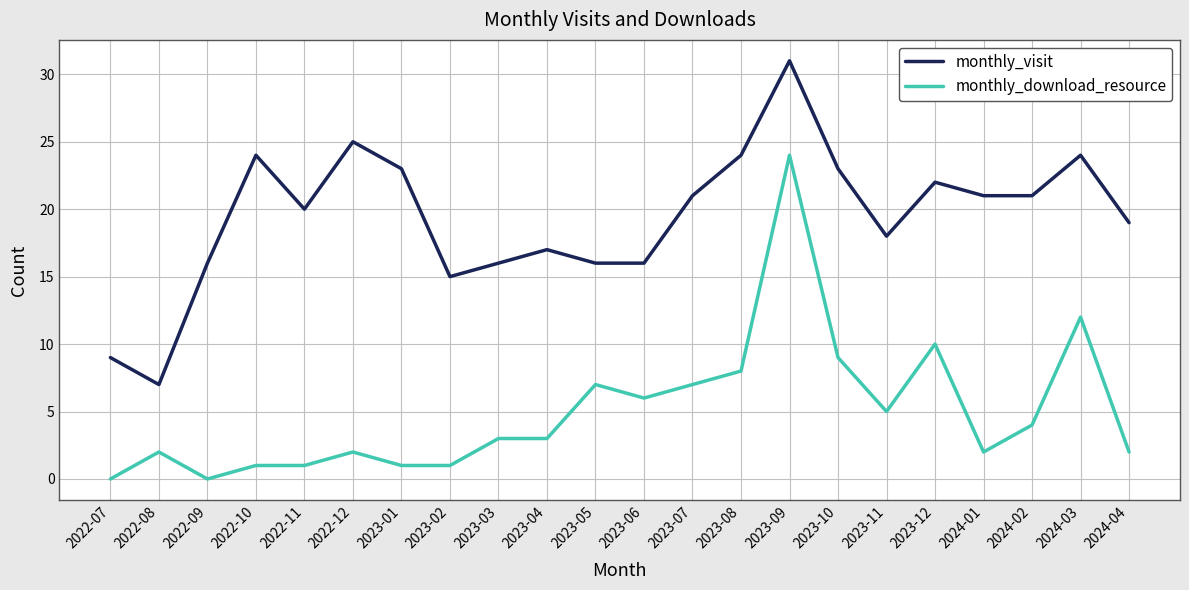

Reading right to left, transcribe all the data shown in this chart.

monthly_visit: 19	24	21	21	22	18	23	31	24	21	16	16	17	16	15	23	25	20	24	16	7	9
monthly_download_resource: 2	12	4	2	10	5	9	24	8	7	6	7	3	3	1	1	2	1	1	0	2	0